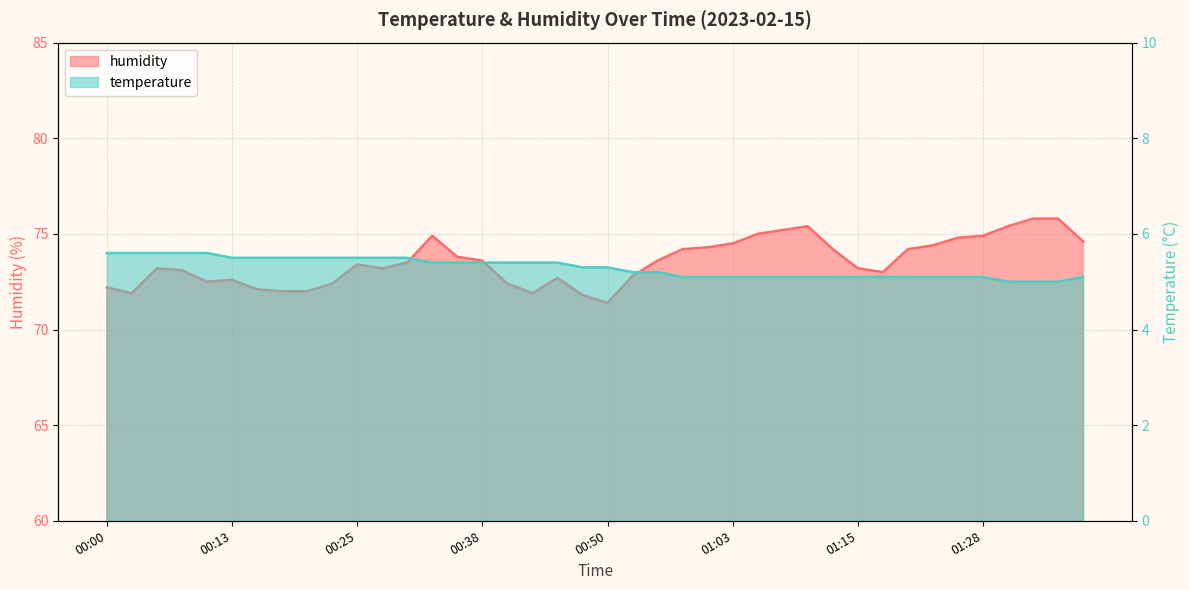

Read the humidity value at 00:03.

71.9